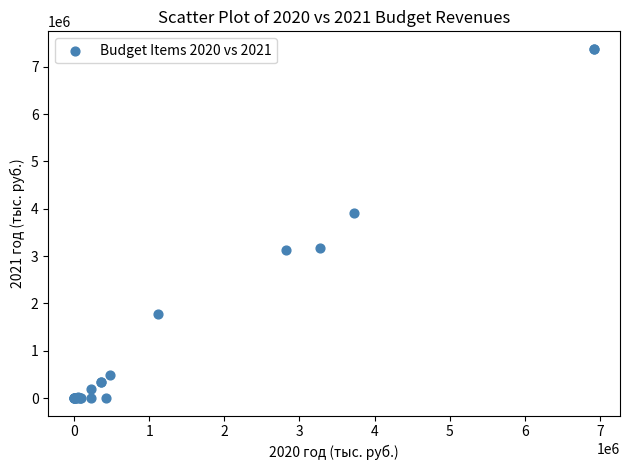

What Y value in the scatter plot is closest to 3690593?

3916906.7